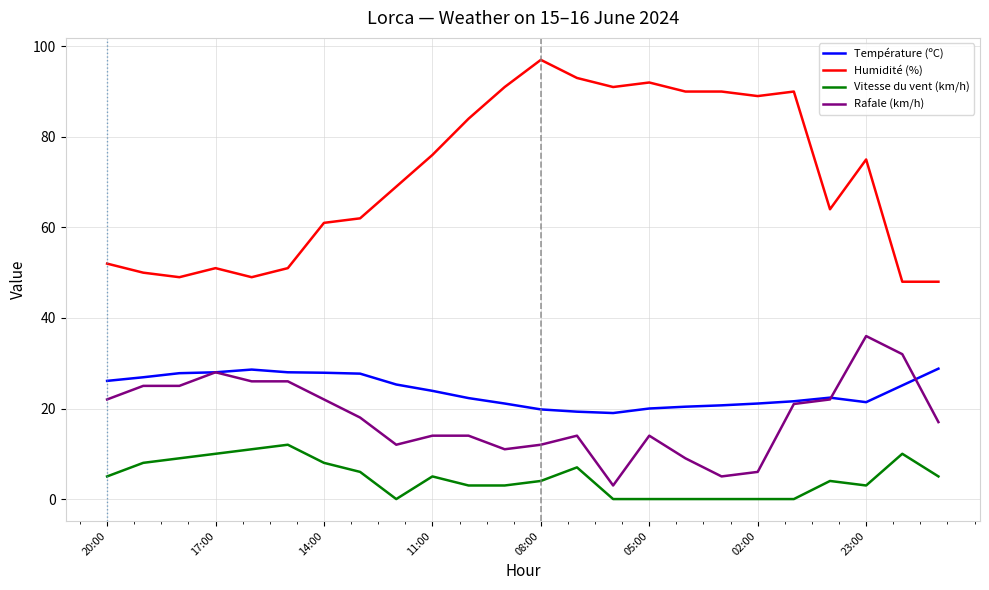

Which series has the largest total across all categories?

Humidité (%)